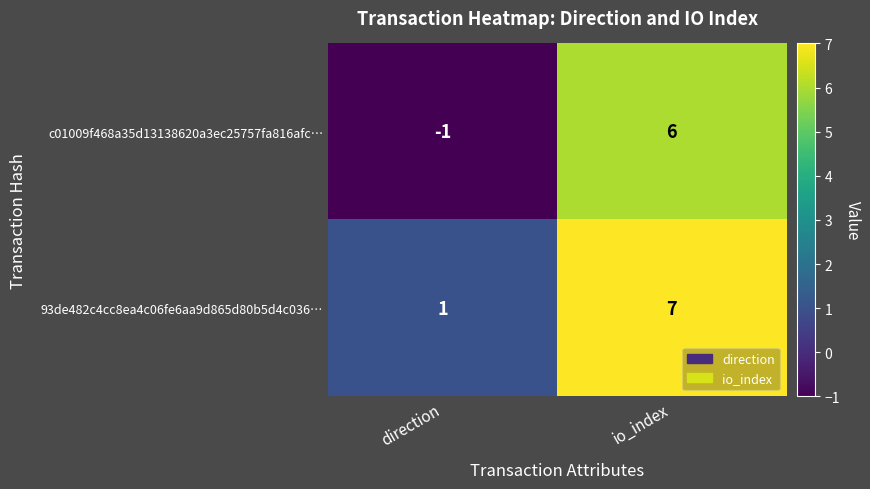

Reading left to right, what are all the values shown in this chart?

c01009f468a35d13138620a3ec25757fa816afc…: -1	6
93de482c4cc8ea4c06fe6aa9d865d80b5d4c036…: 1	7